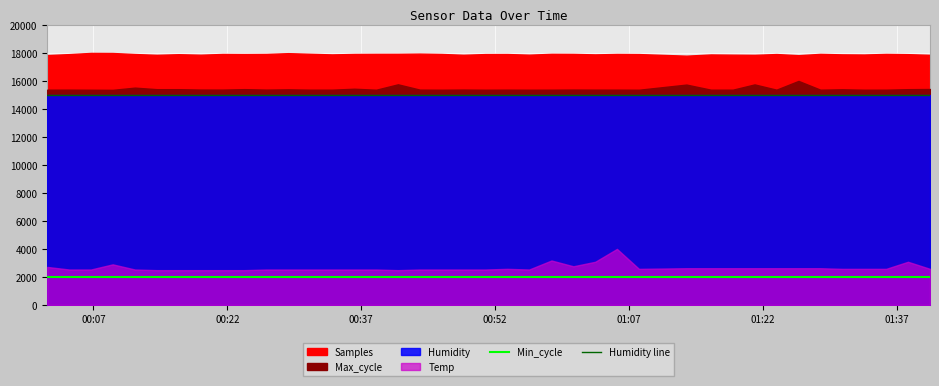

True or false: Humidity line and Min_cycle cross at least once.

False